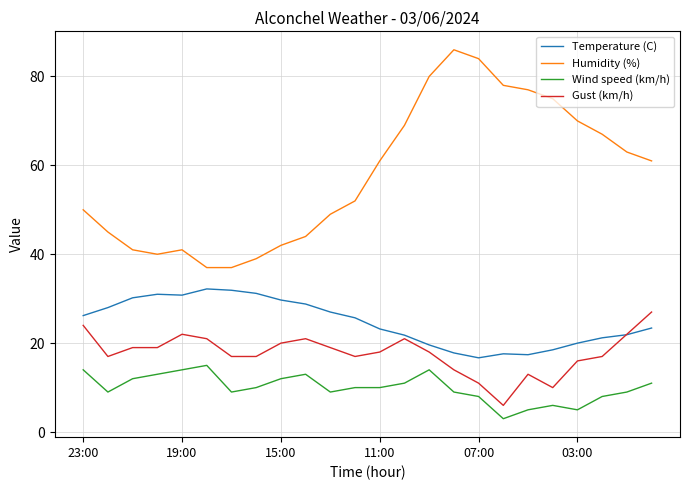

What is the average value of the Humidity (%) series?

57.8